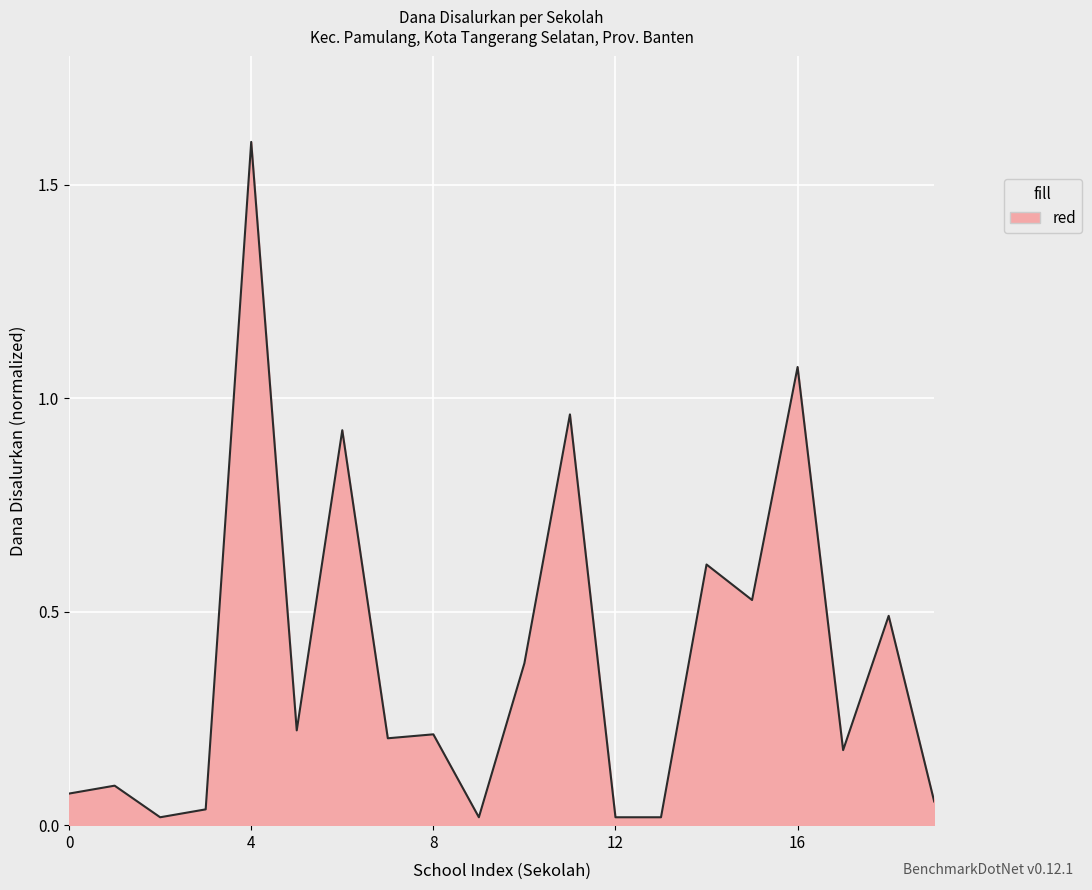

What is the difference between the maximum and minimum values?

1.6